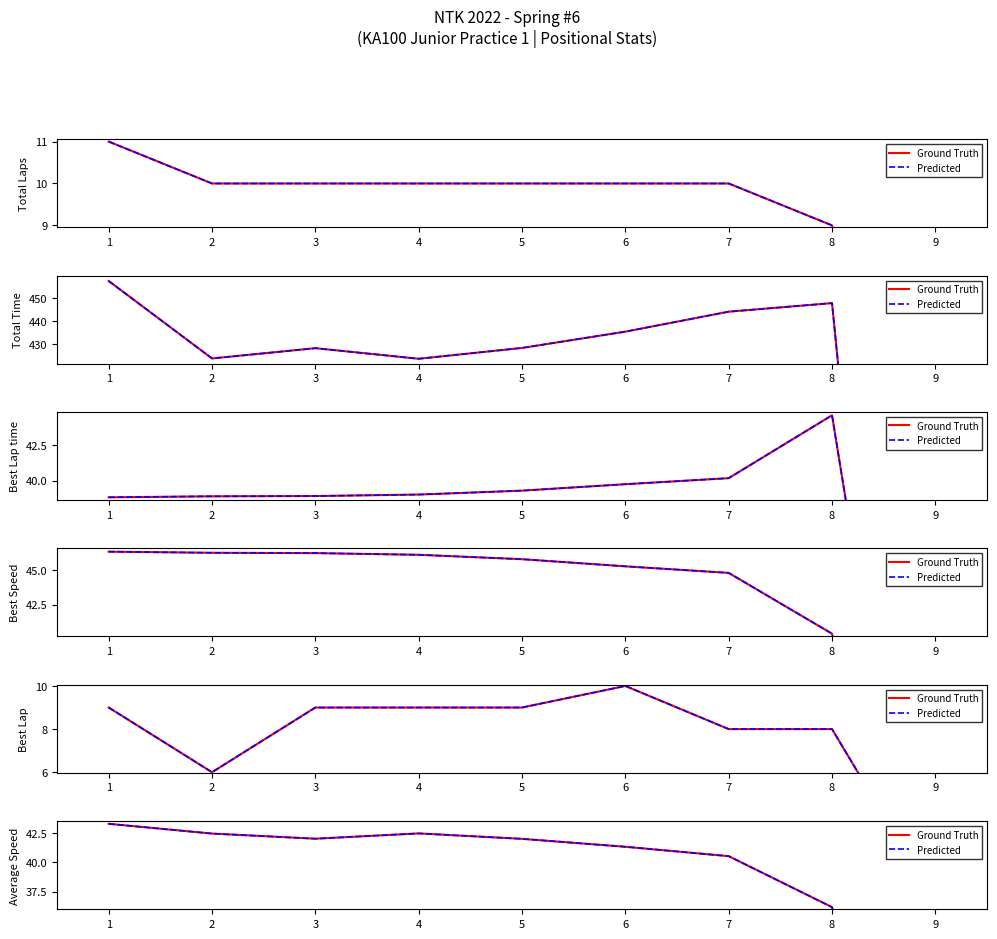

What is the sum of all Predicted values?

330.3